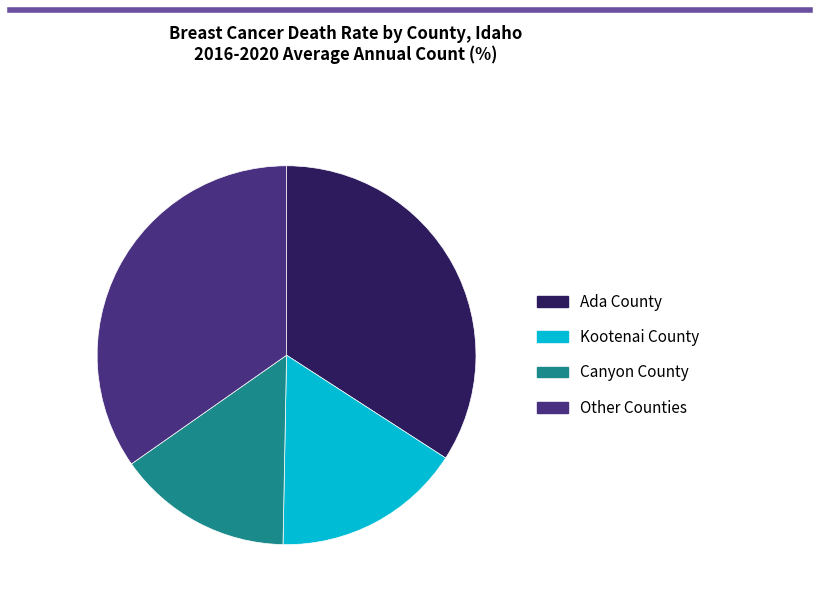

Does any single category account for the majority?

No